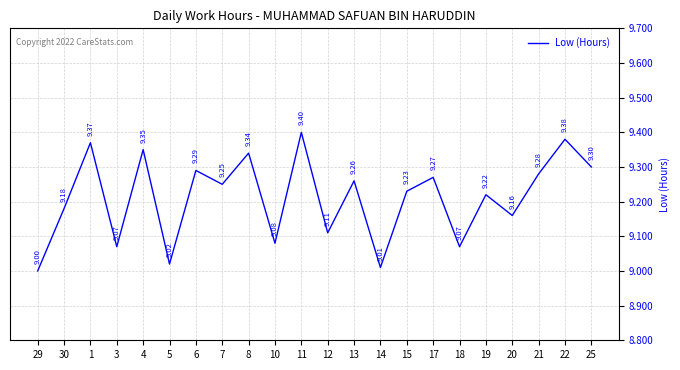

Where is the first local maximum?

1